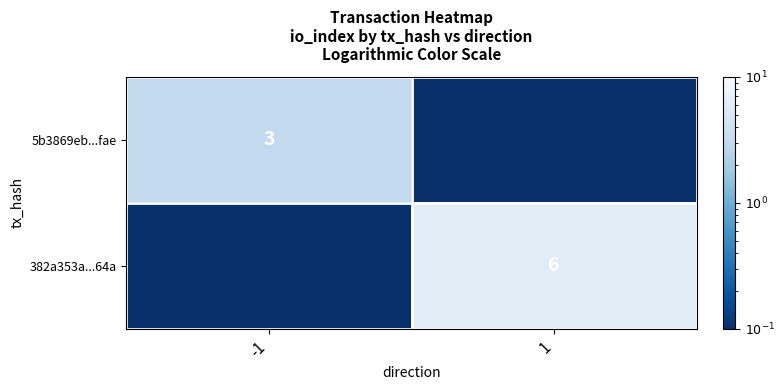

True or false: 382a353a...64a has a value of 3.1 at 1.

False